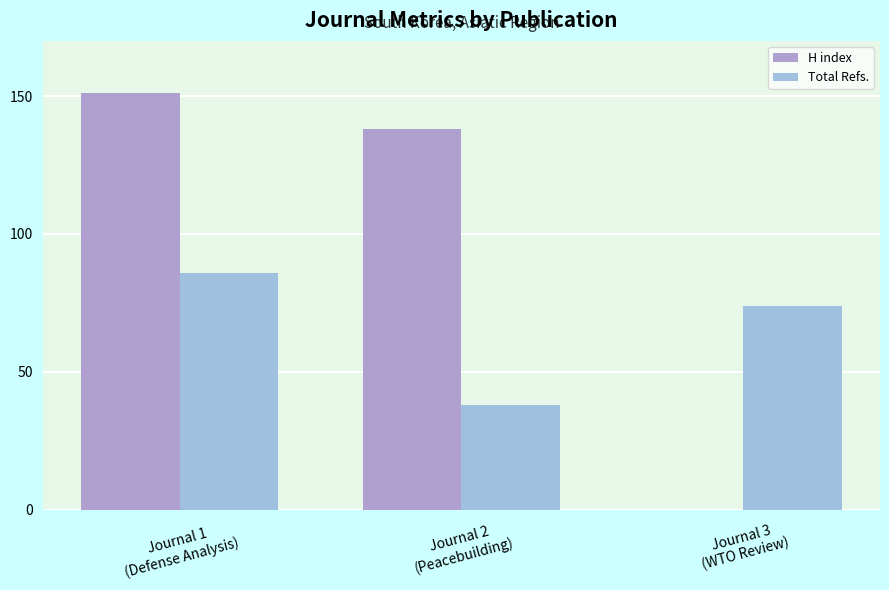

Reading left to right, transcribe all the data shown in this chart.

H index: 151	138	0
Total Refs.: 86	38	74